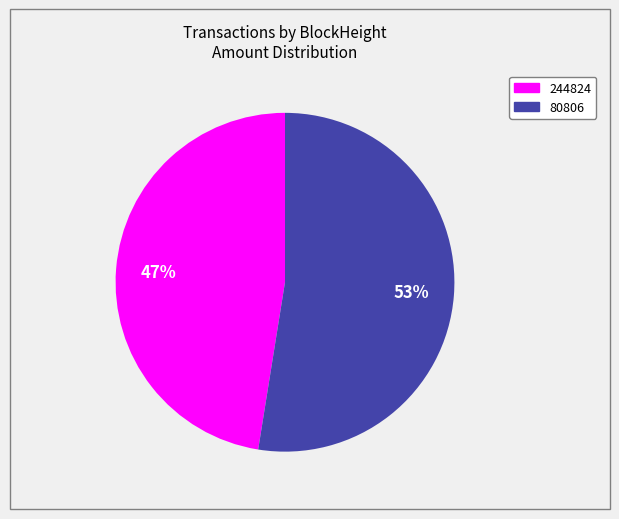

To the nearest percent, what is the average slice percentage?

50%